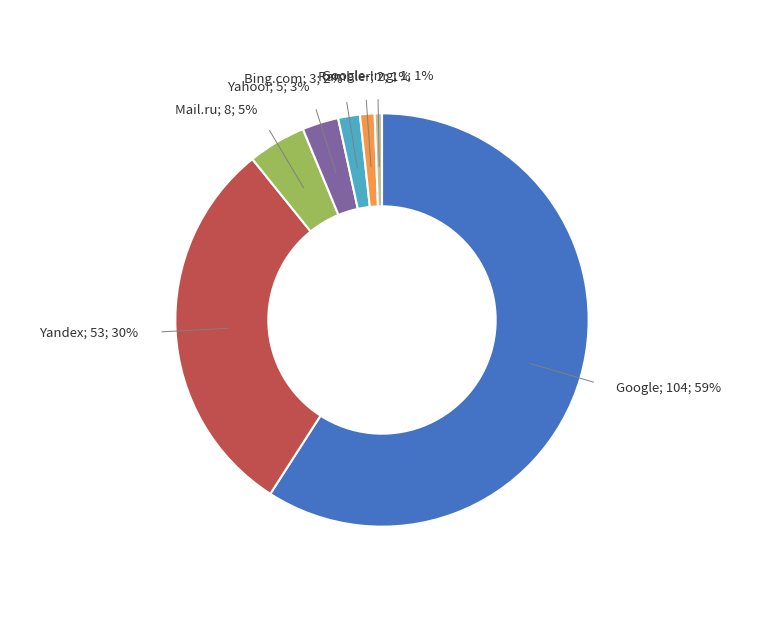

To the nearest percent, what is the average slice percentage?

14%